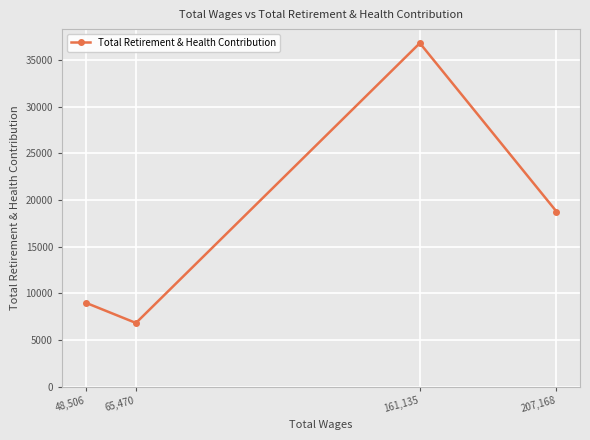

What is the minimum value shown in the chart?

6808